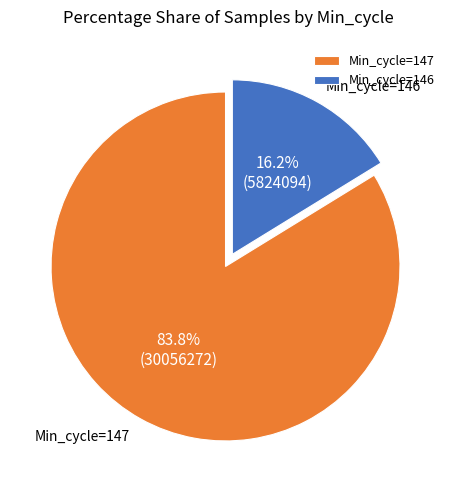

Is there a majority slice in this chart?

Yes